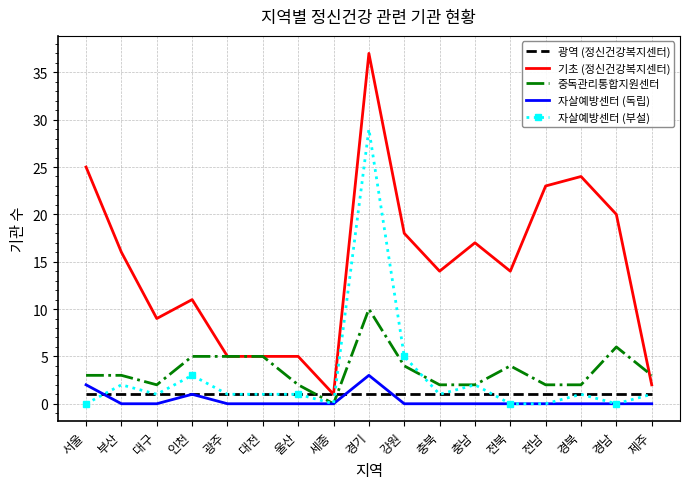

At which category does the chart reach its peak across all series?

경기